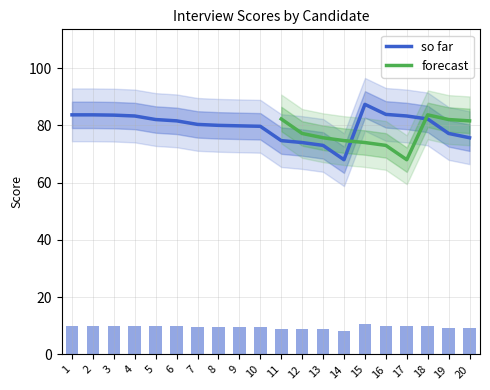

Which category has the highest value across all series?

15